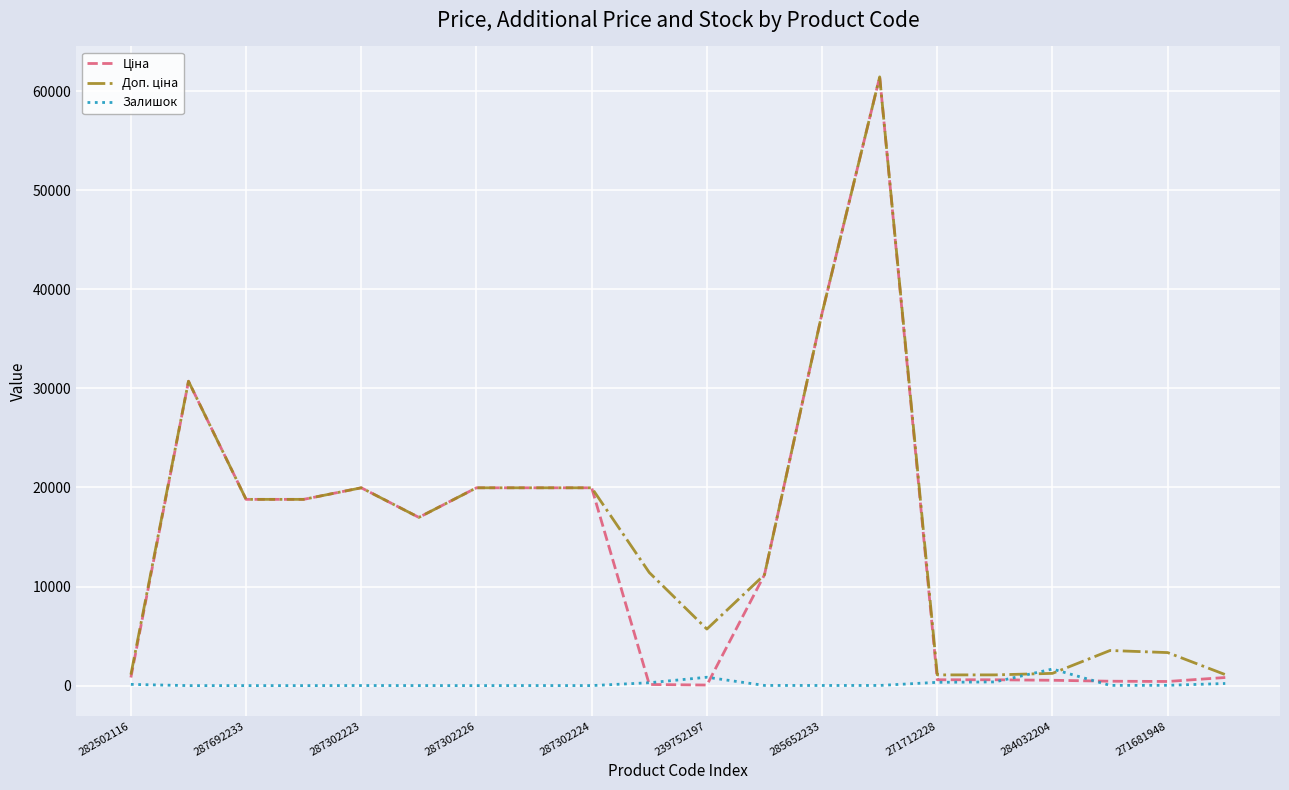

What is the maximum value shown in the chart?

61434.3